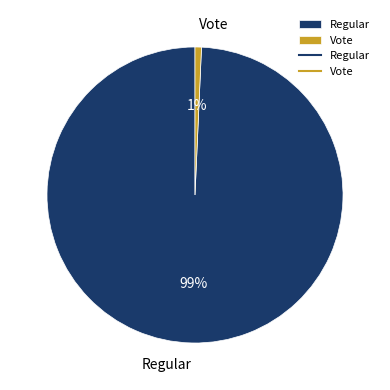

Is it true that Regular is 99% of the pie?

True